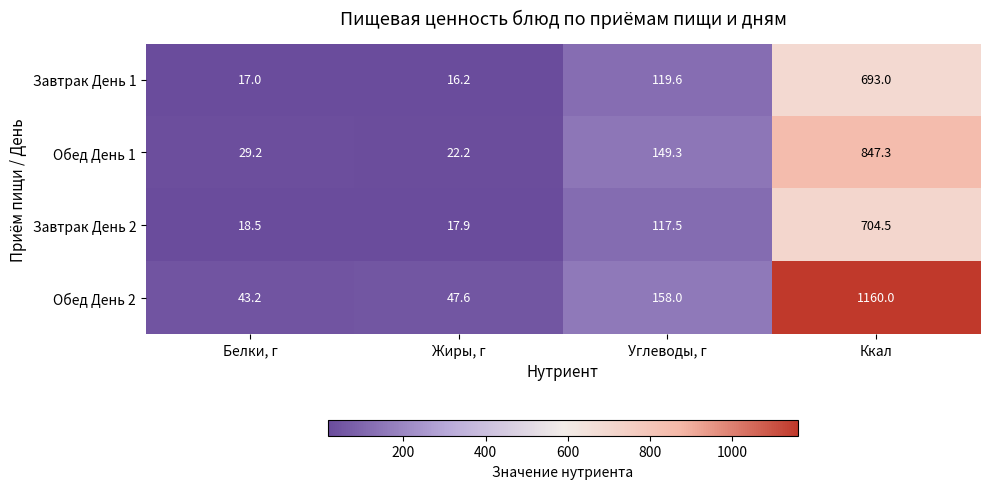

List the labels in order of Завтрак День 1 value, smallest first.

Жиры, г, Белки, г, Углеводы, г, Ккал